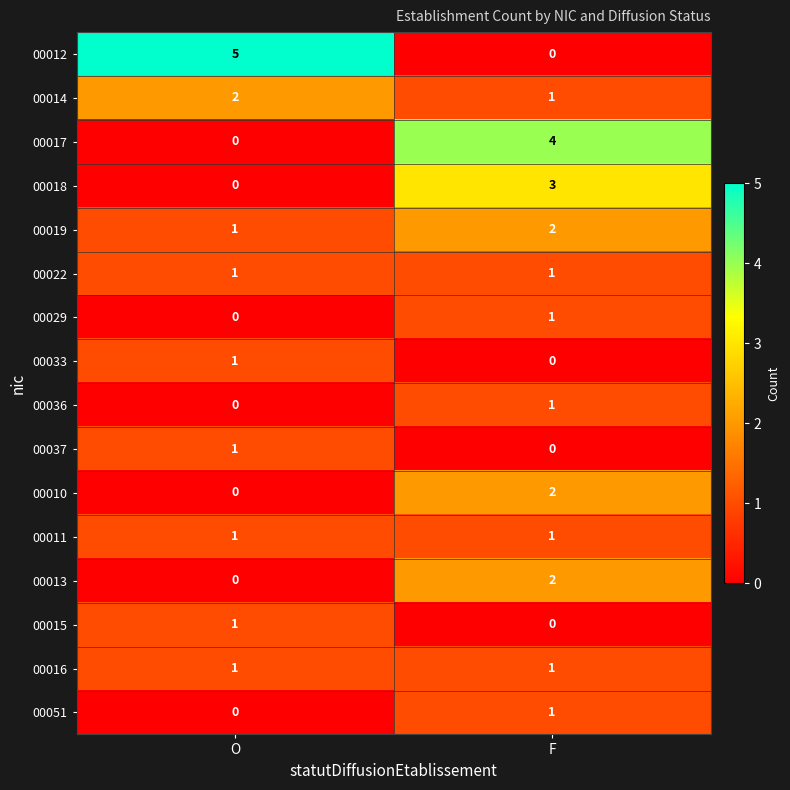

Which label corresponds to the largest value in the chart?

O